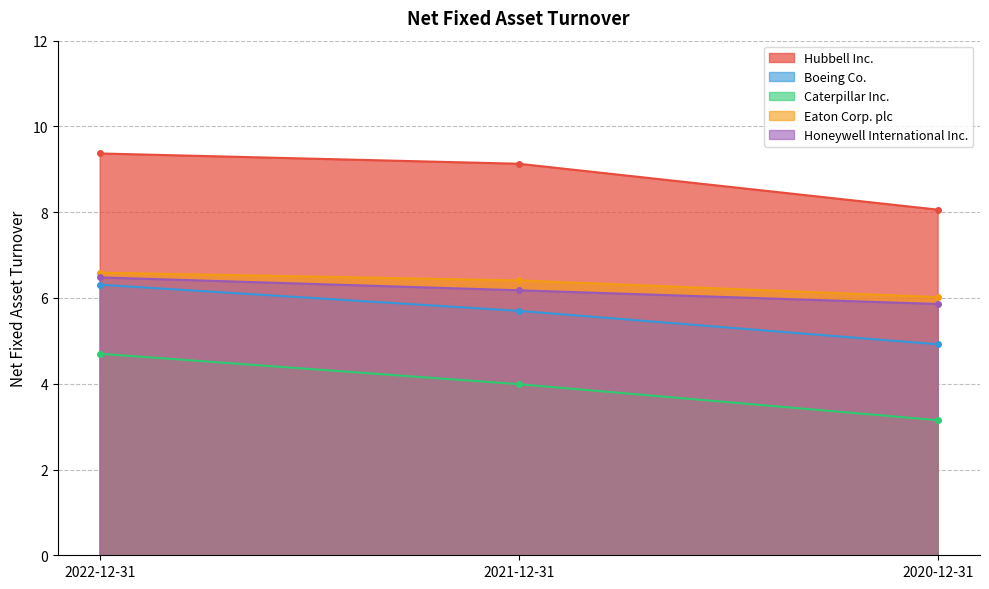

At how many categories does at least one series exceed 4?

3